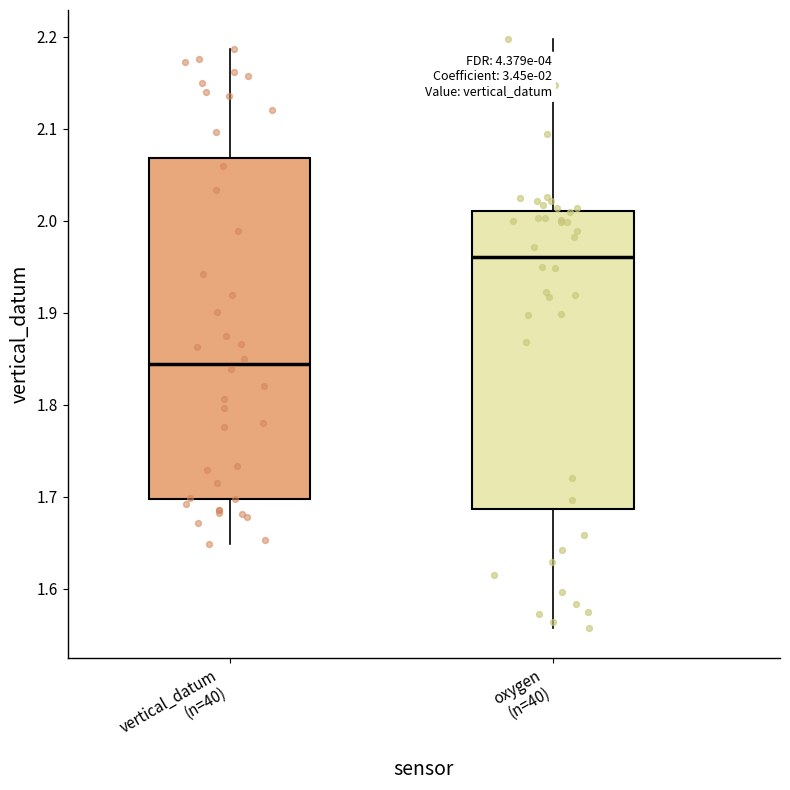

Which box is the tallest, from its lower edge to its upper edge?

vertical_datum (n=40)